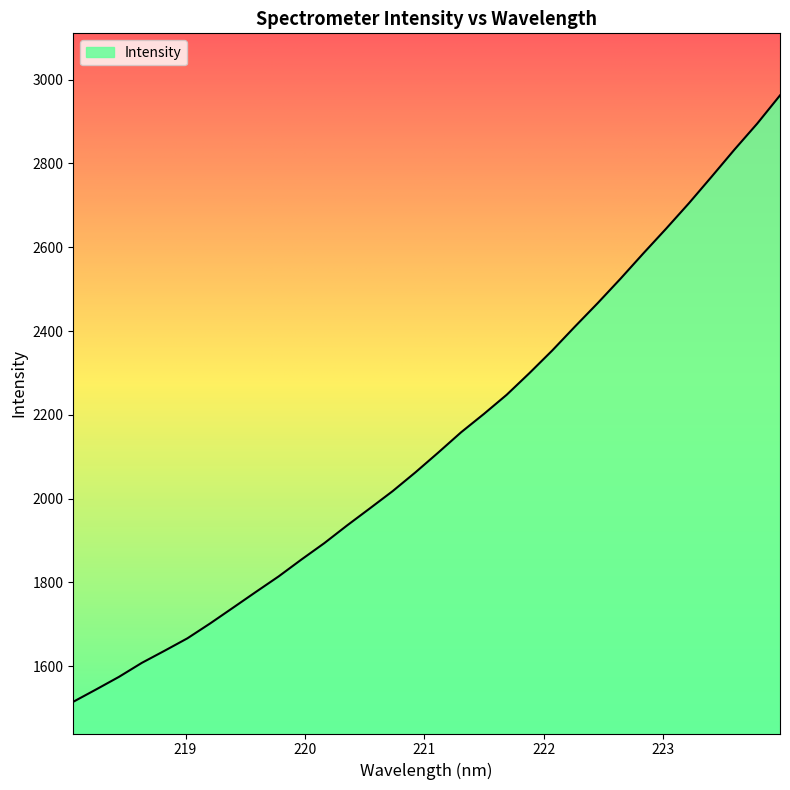

What is the minimum value shown in the chart?

1514.9